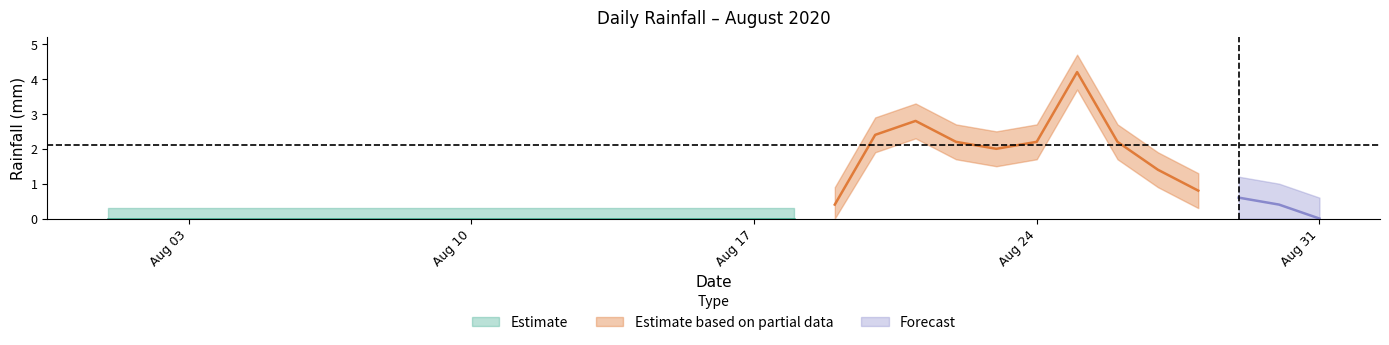

True or false: there are more than 0 points higher than both neighbors.

True